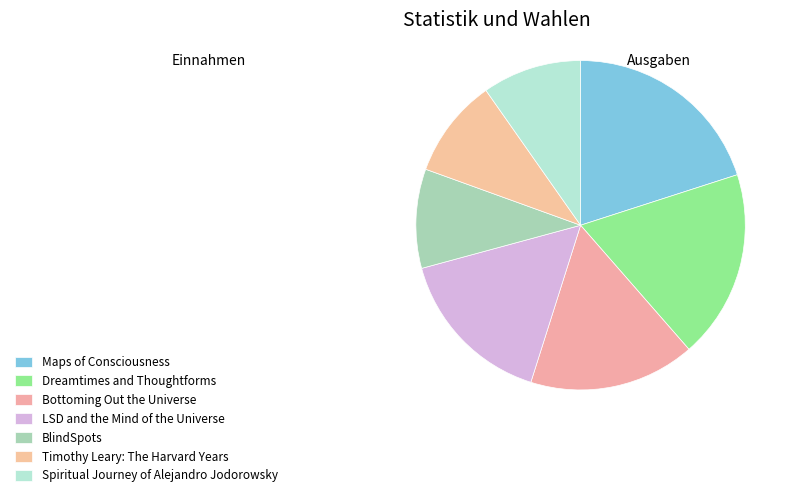

Count the number of slices in the pie.

7